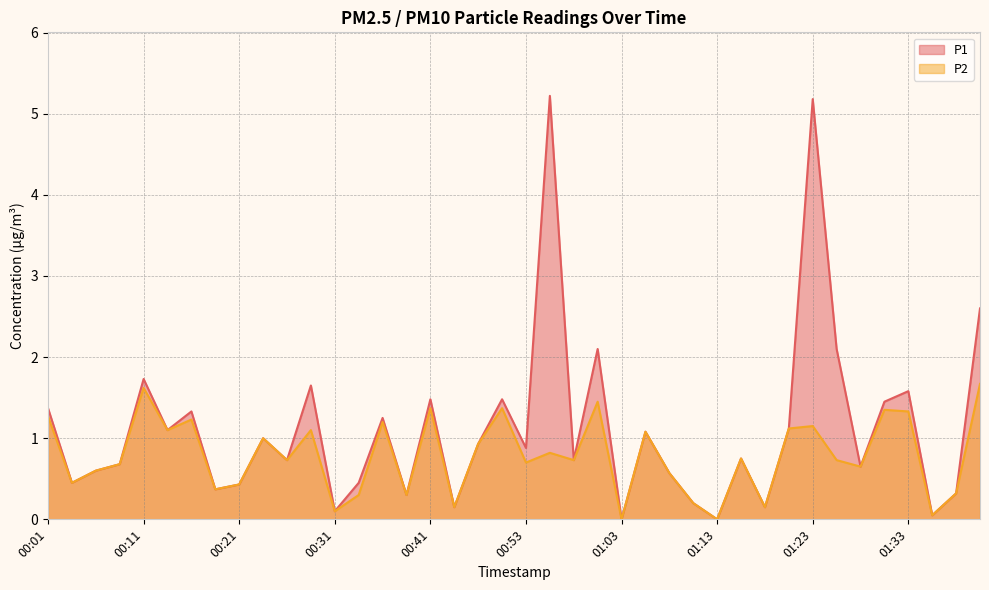

List the labels in order of P1 value, largest first.

00:56, 01:23, 01:41, 01:01, 01:26, 00:11, 00:28, 01:33, 00:41, 00:48, 01:31, 00:01, 00:16, 00:36, 01:21, 00:13, 01:06, 00:23, 00:46, 00:53, 01:16, 00:26, 00:58, 00:08, 01:28, 00:06, 01:08, 00:03, 00:33, 00:21, 00:18, 01:38, 00:38, 01:11, 00:43, 01:18, 00:31, 01:36, 01:03, 01:13